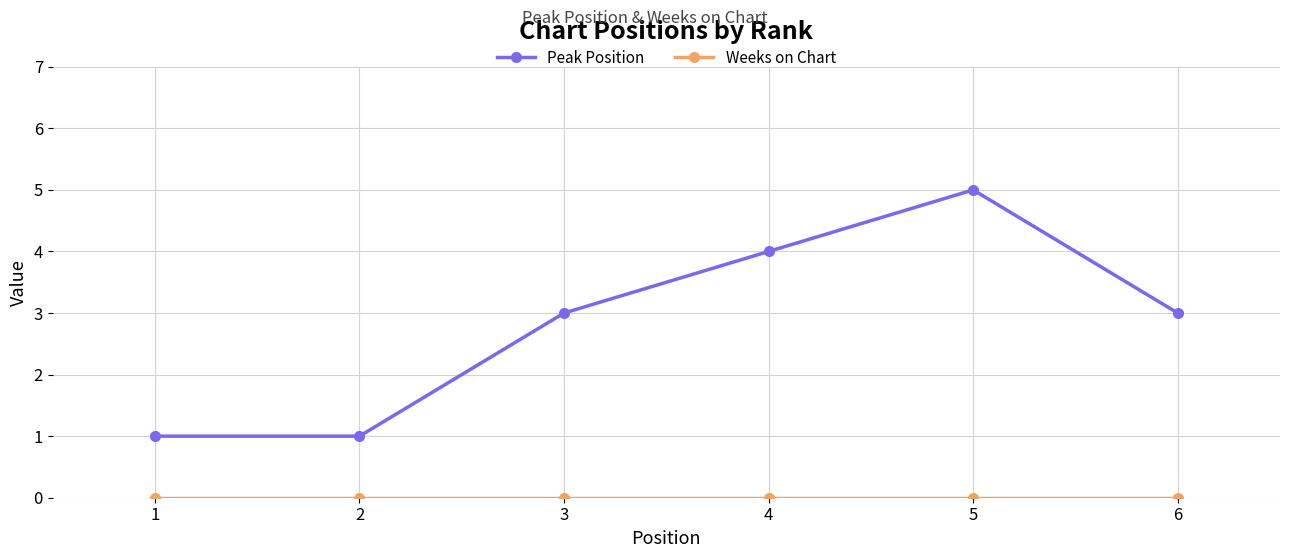

Which category has the highest value in the Peak Position series?

5